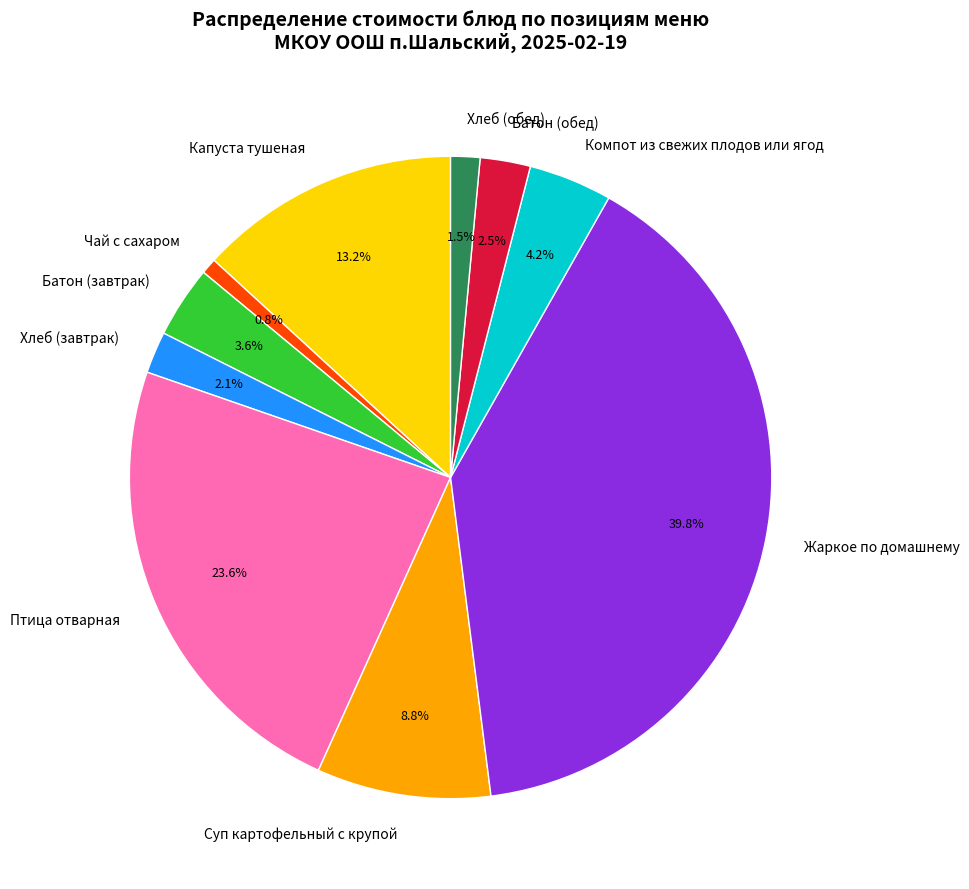

To the nearest percent, what is the difference between the Хлеб (завтрак) and Капуста тушеная slice percentages?

11%